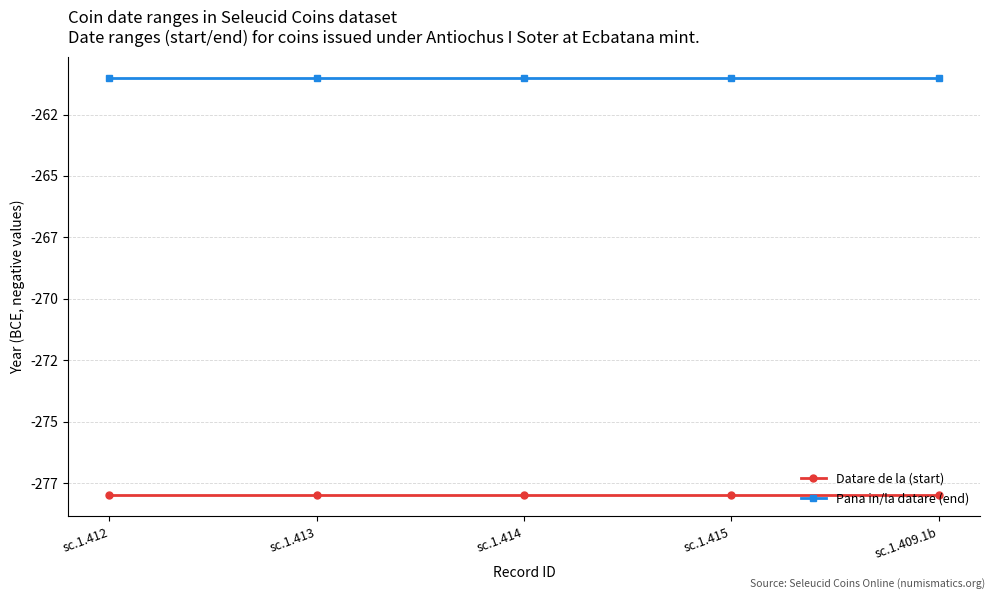

Reading left to right, what are all the values shown in this chart?

Datare de la (start): sc.1.412=-278	sc.1.413=-278	sc.1.414=-278	sc.1.415=-278	sc.1.409.1b=-278
Pana in/la datare (end): sc.1.412=-261	sc.1.413=-261	sc.1.414=-261	sc.1.415=-261	sc.1.409.1b=-261